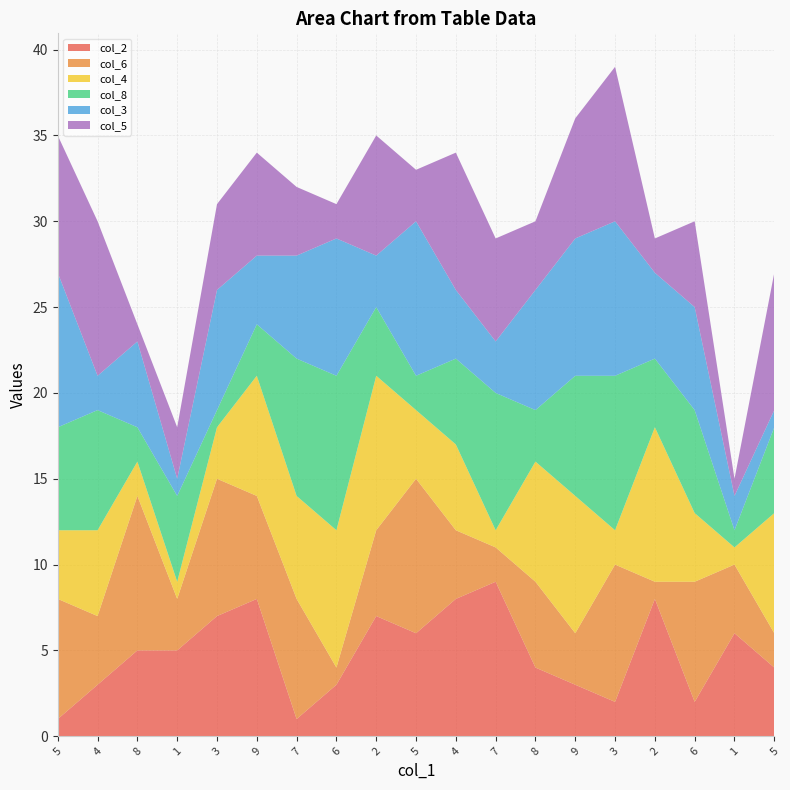

Reading right to left, extract all data points from this chart.

col_2: 4	6	2	8	2	3	4	9	8	6	7	3	1	8	7	5	5	3	1
col_6: 2	4	7	1	8	3	5	2	4	9	5	1	7	6	8	3	9	4	7
col_4: 7	1	4	9	2	8	7	1	5	4	9	8	6	7	3	1	2	5	4
col_8: 5	1	6	4	9	7	3	8	5	2	4	9	8	3	1	5	2	7	6
col_3: 1	2	6	5	9	8	7	3	4	9	3	8	6	4	7	1	5	2	9
col_5: 8	1	5	2	9	7	4	6	8	3	7	2	4	6	5	3	1	9	8